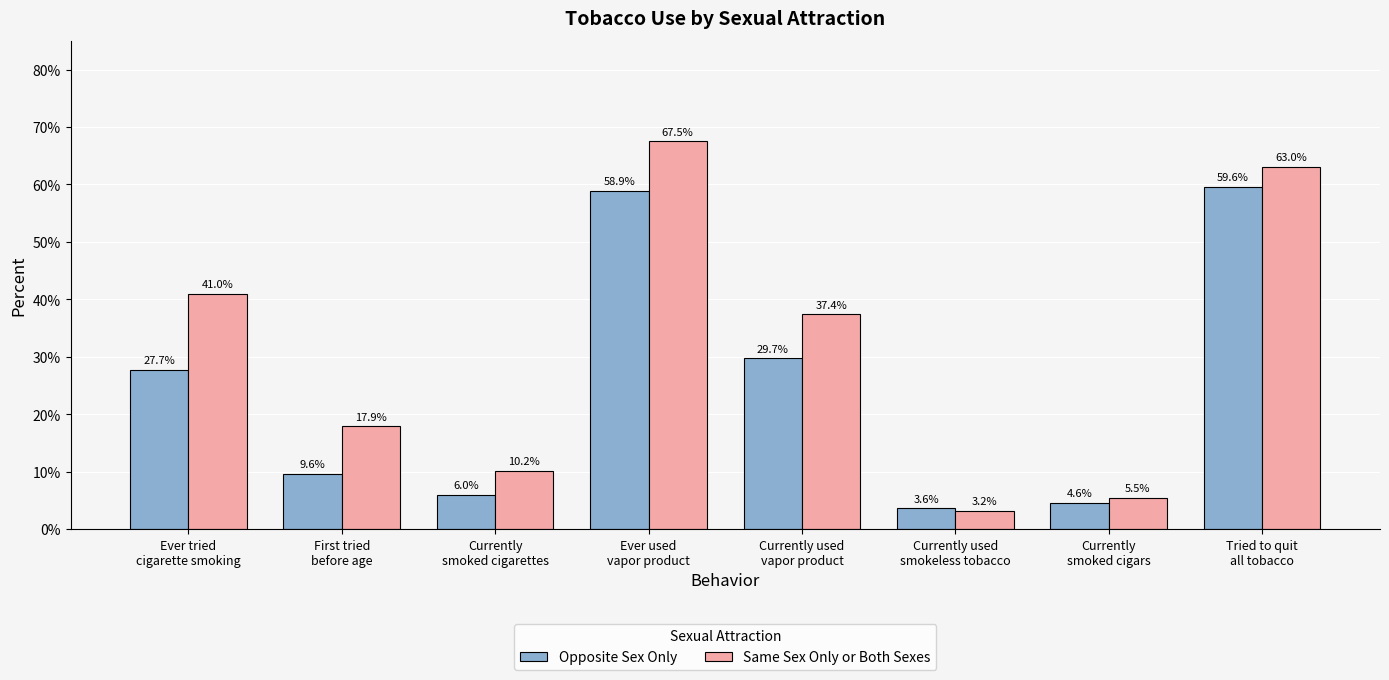

Which category has the lowest value across all series?

Currently used
smokeless tobacco